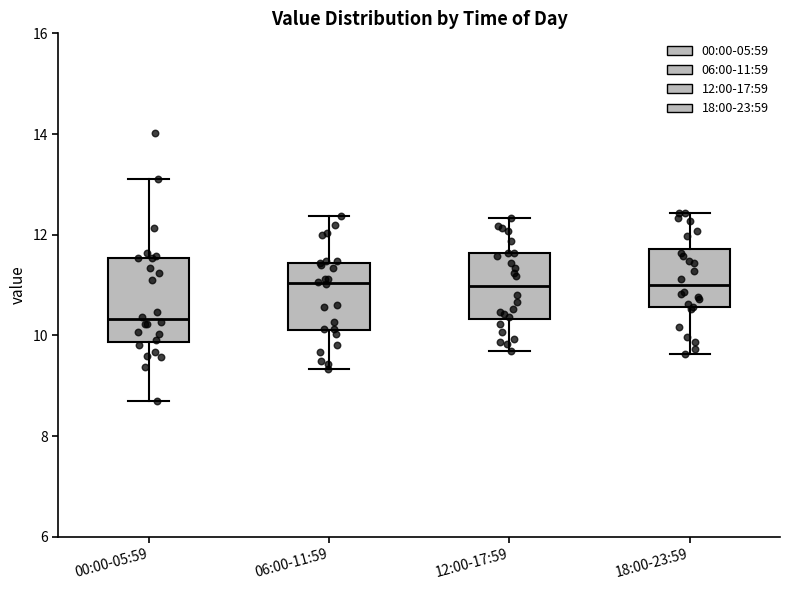

Reading left to right, transcribe this box plot: for each box, give where its median line is, the range the box spans, and where its two whiskers end, as read against the y-axis. The values are not printed on the chart, so give them approximately, as read against the axis.

00:00-05:59: median 10.4, box 9.8 to 11.6, whiskers 8.8 to 13.2
06:00-11:59: median 11.0, box 10.2 to 11.4, whiskers 9.4 to 12.4
12:00-17:59: median 11.0, box 10.4 to 11.6, whiskers 9.8 to 12.4
18:00-23:59: median 11.0, box 10.6 to 11.8, whiskers 9.6 to 12.4